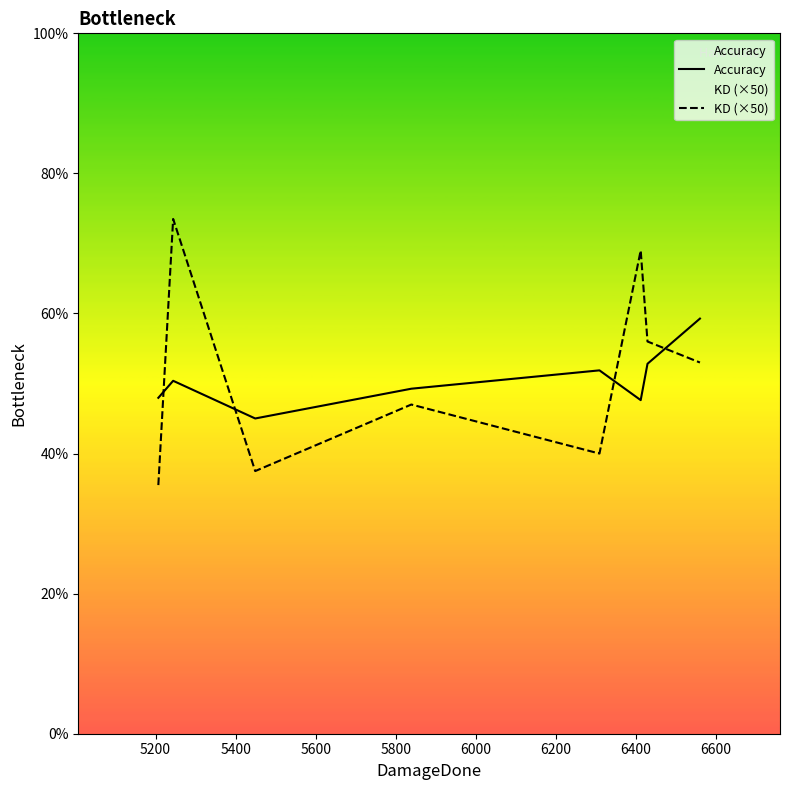

Reading right to left, transcribe all the data shown in this chart.

Accuracy: 59.3	52.8	47.6	51.9	49.3	45.0	50.4	48.0
KD (×50): 53.0	56.0	69.0	40.0	47.0	37.5	73.5	35.5